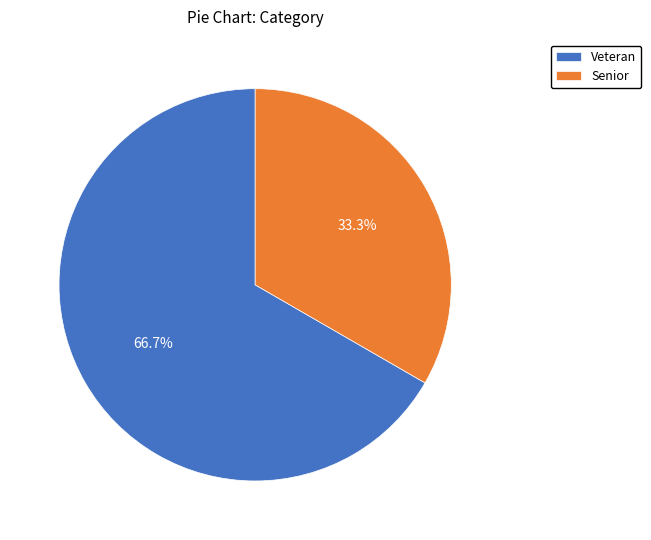

Rank the categories by value from highest to lowest.

Veteran, Senior